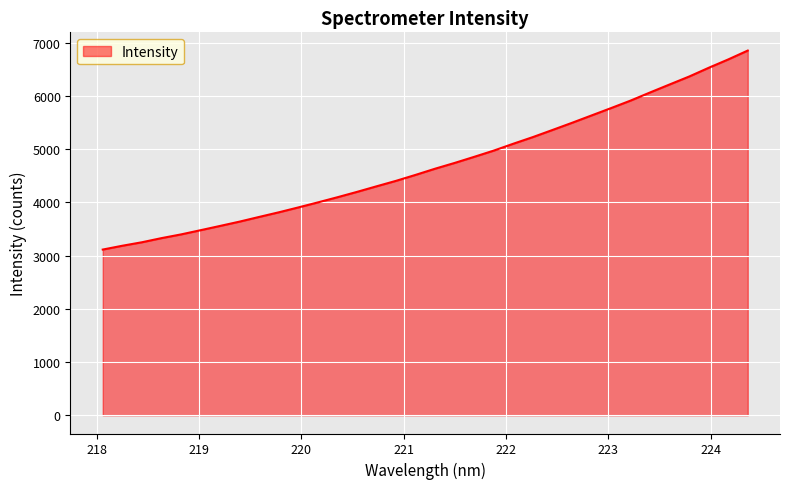

What is the greatest value displayed?

6849.4